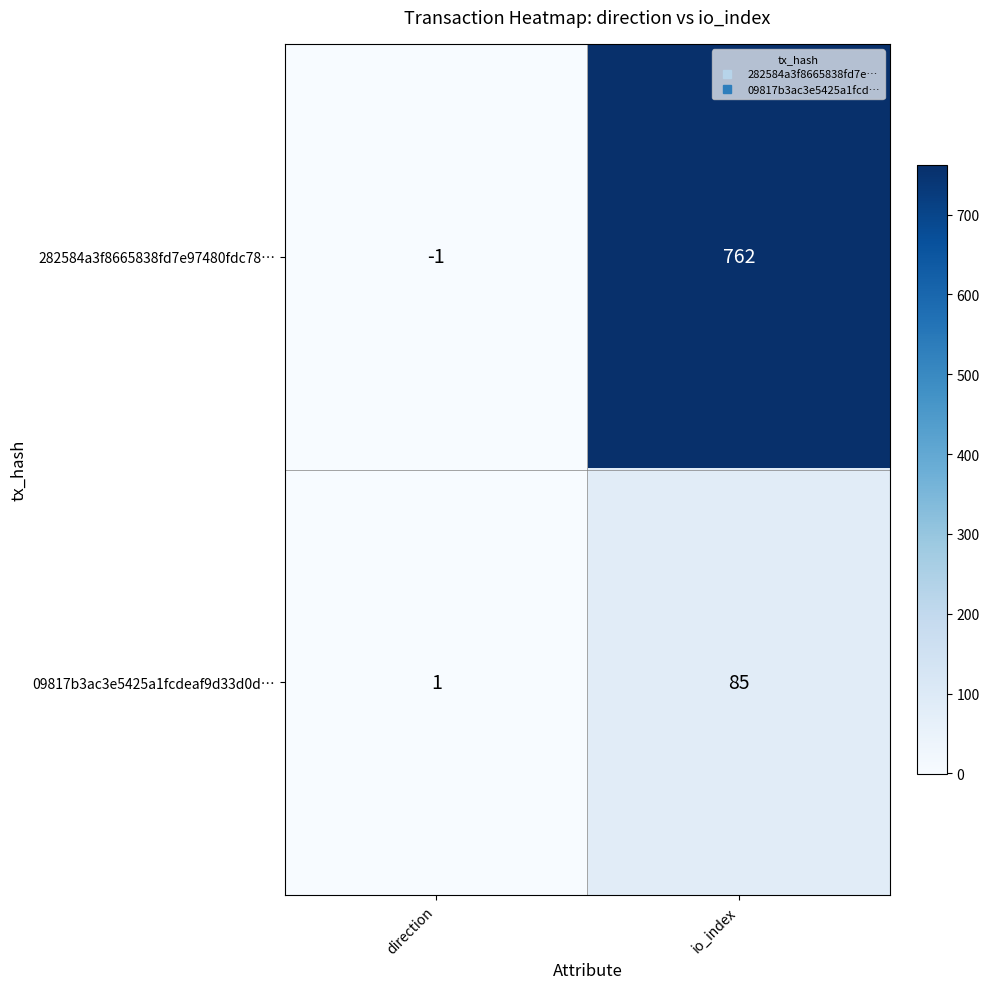

Rank the series at direction from lowest to highest value.

282584a3f8665838fd7e97480fdc78…, 09817b3ac3e5425a1fcdeaf9d33d0d…